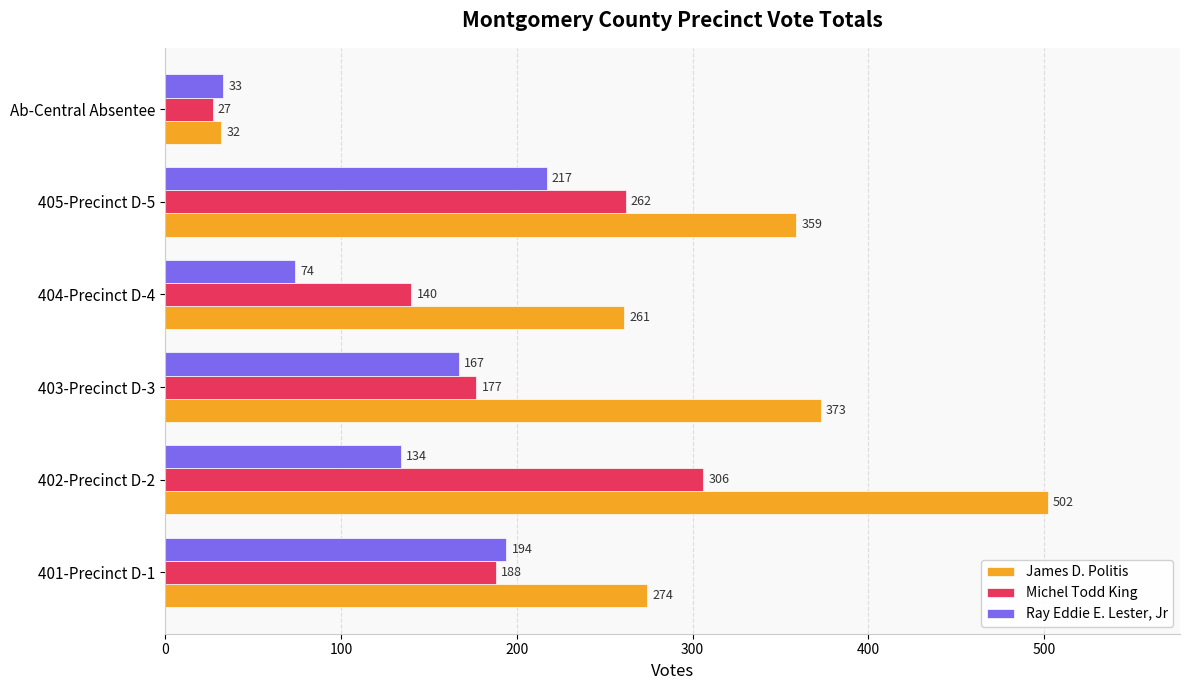

At how many categories does at least one series exceed 281?

3